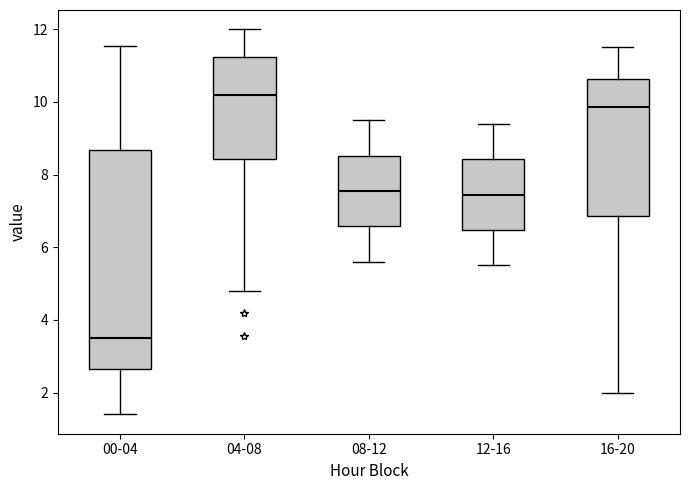

Reading left to right, transcribe this box plot: for each box, give where its median line is, the range the box spans, and where its two whiskers end, as read against the y-axis. The values are not printed on the chart, so give them approximately, as read against the axis.

00-04: median 3.6, box 2.6 to 8.6, whiskers 1.4 to 11.6
04-08: median 10.2, box 8.4 to 11.2, whiskers 4.8 to 12.0
08-12: median 7.6, box 6.6 to 8.6, whiskers 5.6 to 9.6
12-16: median 7.4, box 6.4 to 8.4, whiskers 5.6 to 9.4
16-20: median 9.8, box 6.8 to 10.6, whiskers 2.0 to 11.6